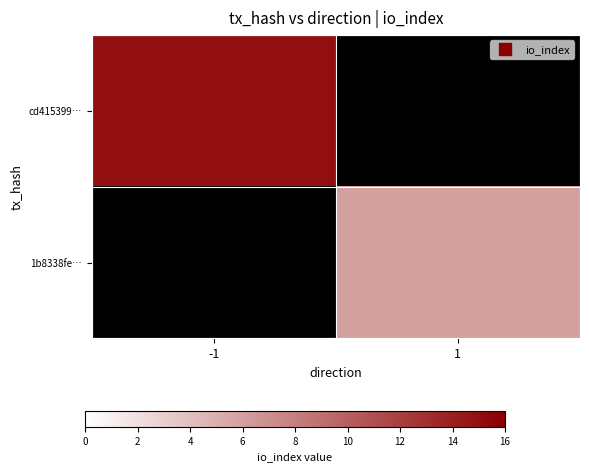

Which has a higher value, 1 or -1?

-1